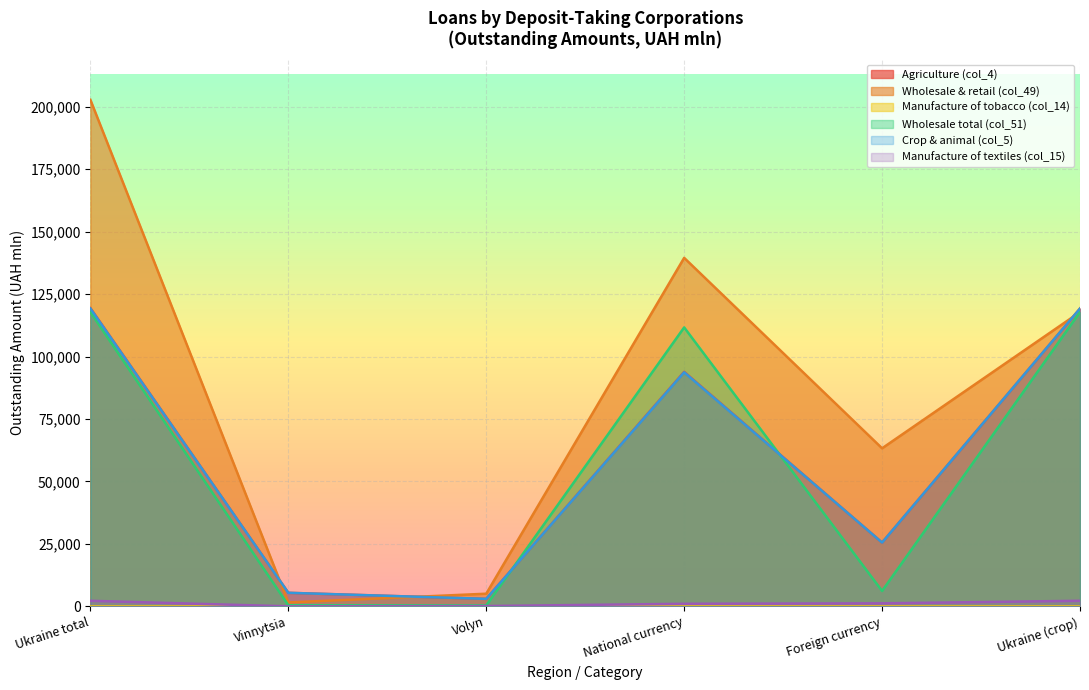

True or false: Agriculture (col_4) and Manufacture of textiles (col_15) intersect in this chart.

False